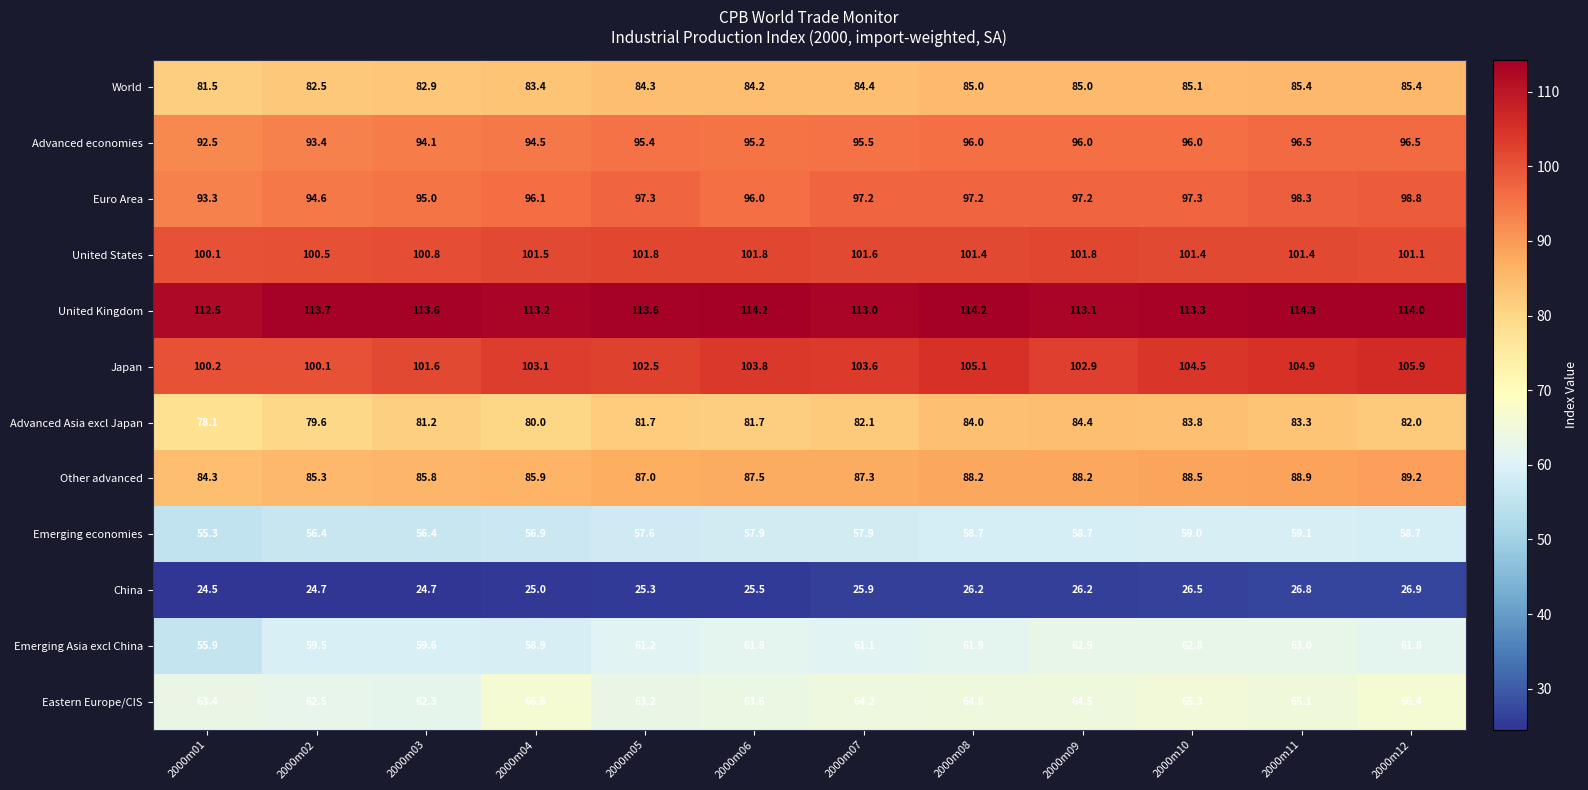

What is the spread (max minus min) of values at 2000m06?

88.7